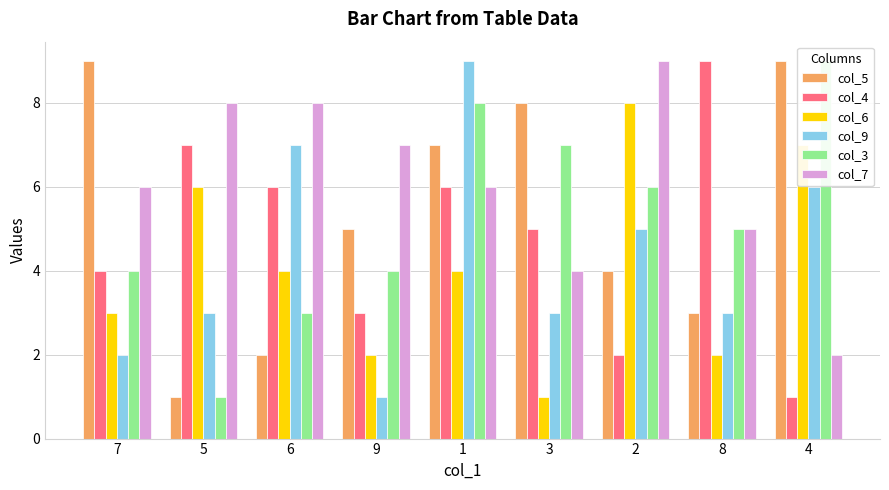

How many bars are there in total?

54